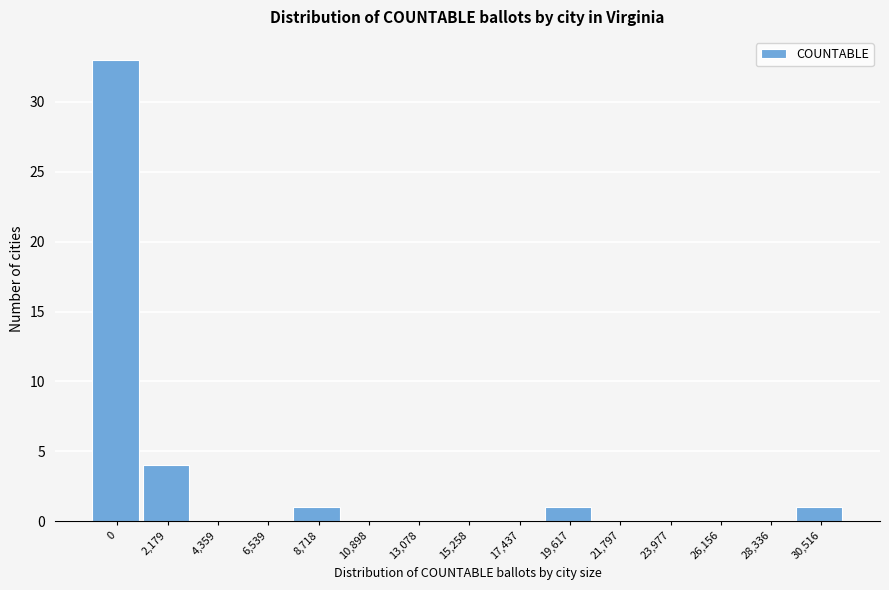

Reading left to right, list all the values displayed in this chart.

0=33	2,179=4	4,359=0	6,539=0	8,718=1	10,898=0	13,078=0	15,258=0	17,437=0	19,617=1	21,797=0	23,977=0	26,156=0	28,336=0	30,516=1